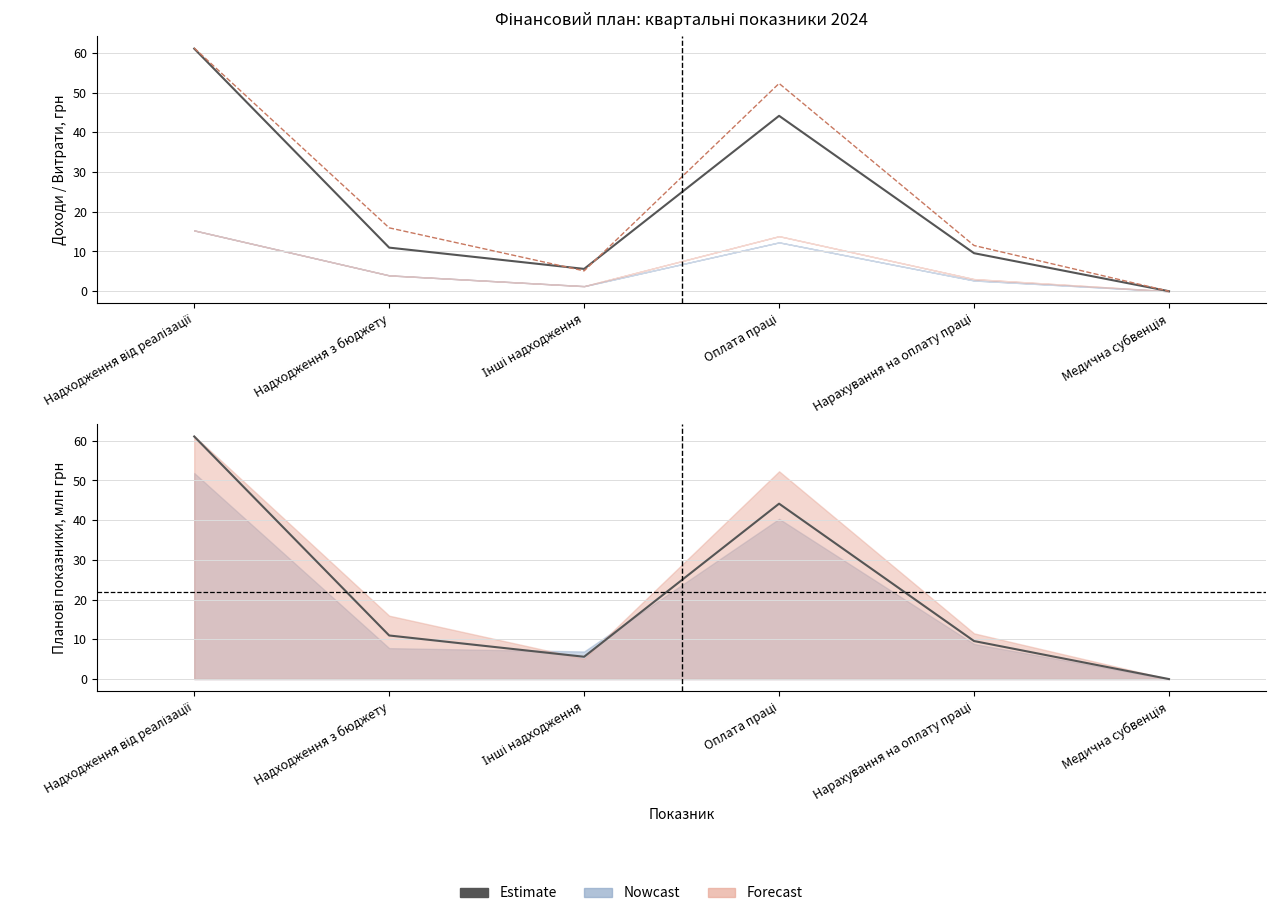

Which label corresponds to the smallest value in the chart?

Медична субвенція